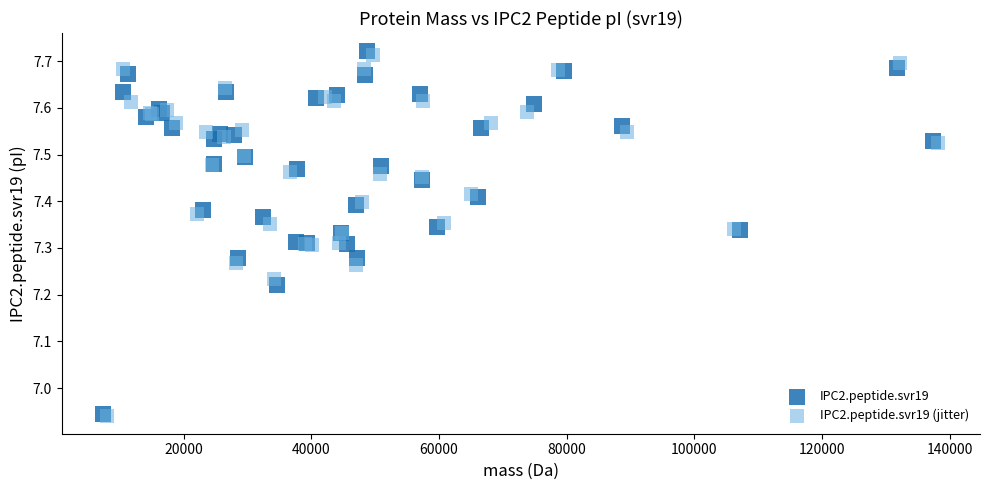

What are all the series names shown in the legend?

IPC2.peptide.svr19, IPC2.peptide.svr19 (jitter)